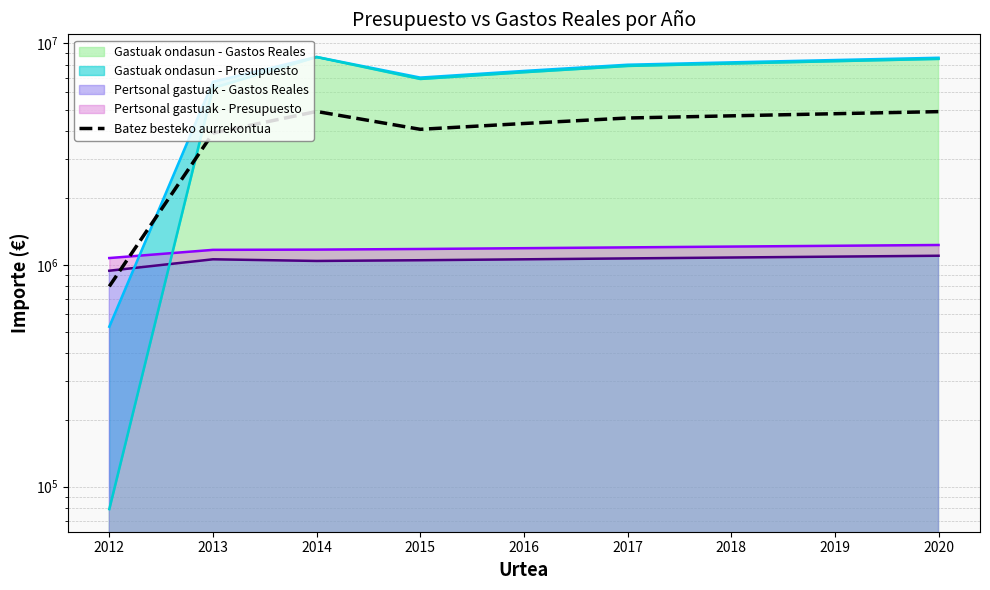

How many data points does each series have?

9